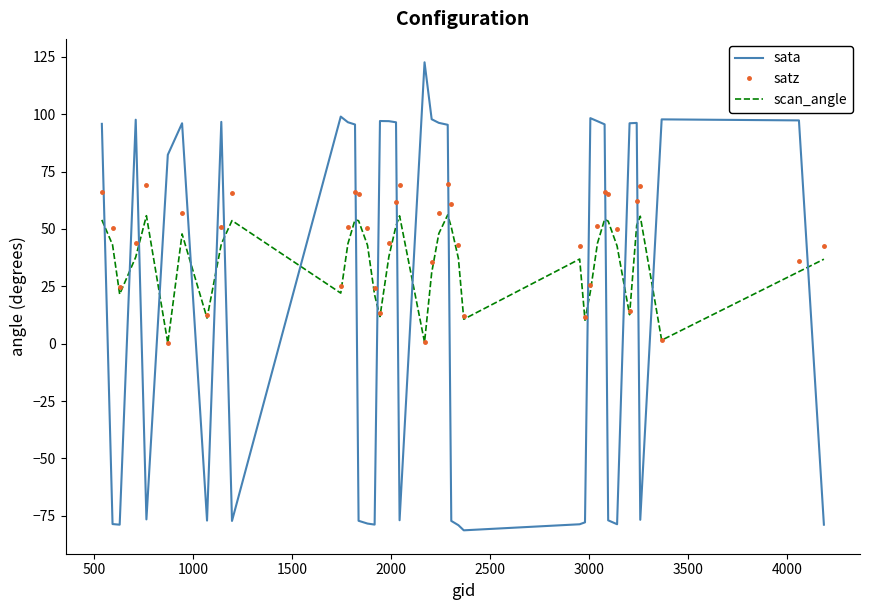

What is the minimum value for satz?

0.3